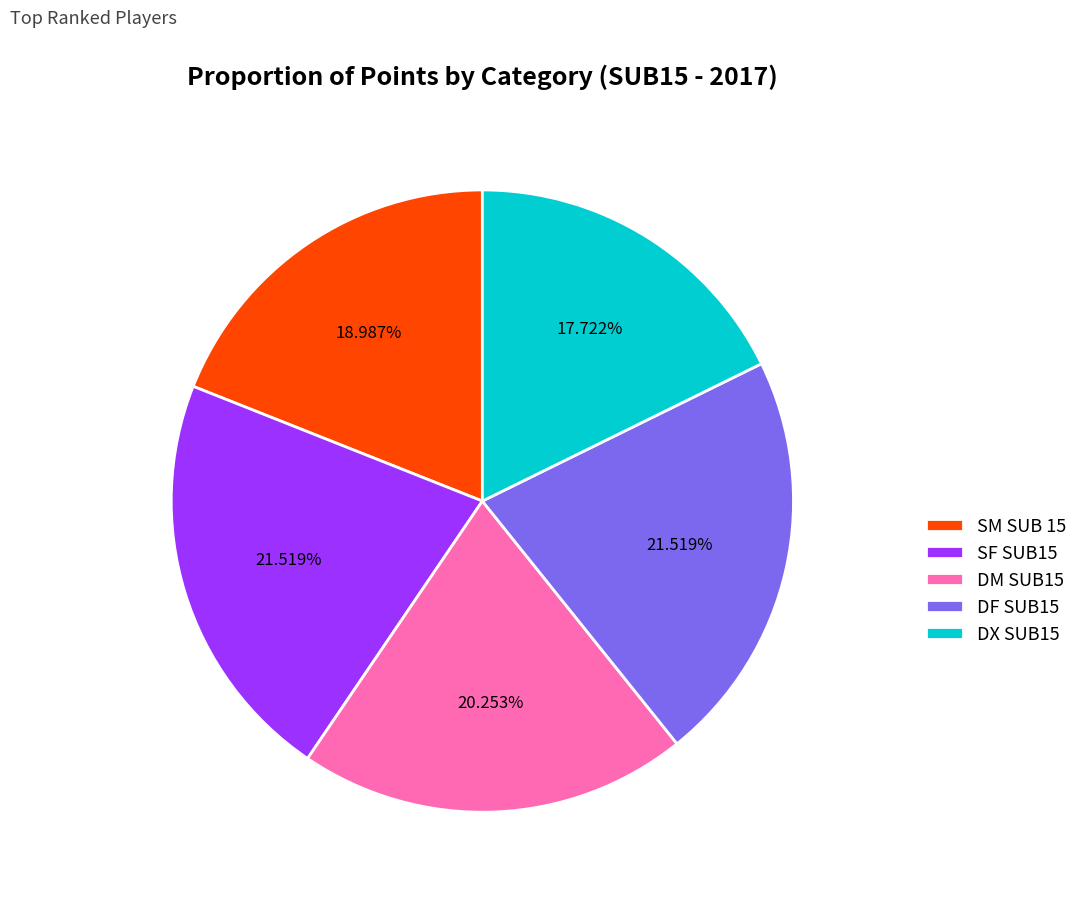

Is there any slice that represents more than half of the pie?

No